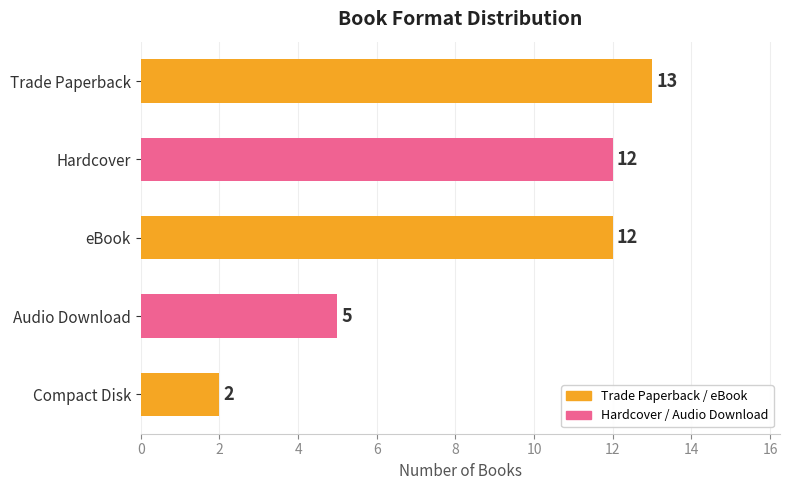

The chart shows a value of 5 at Audio Download. True or false?

False